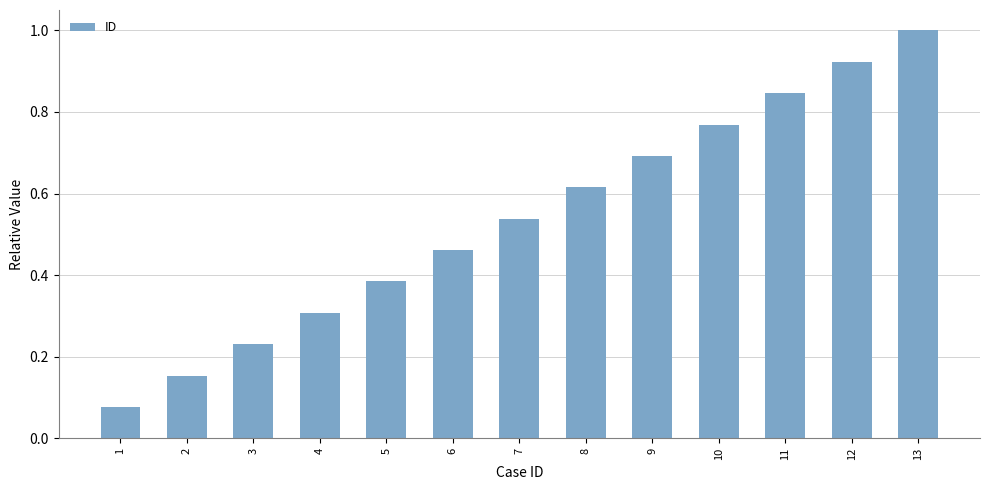

List the labels in order of value, smallest first.

1, 2, 3, 4, 5, 6, 7, 8, 9, 10, 11, 12, 13